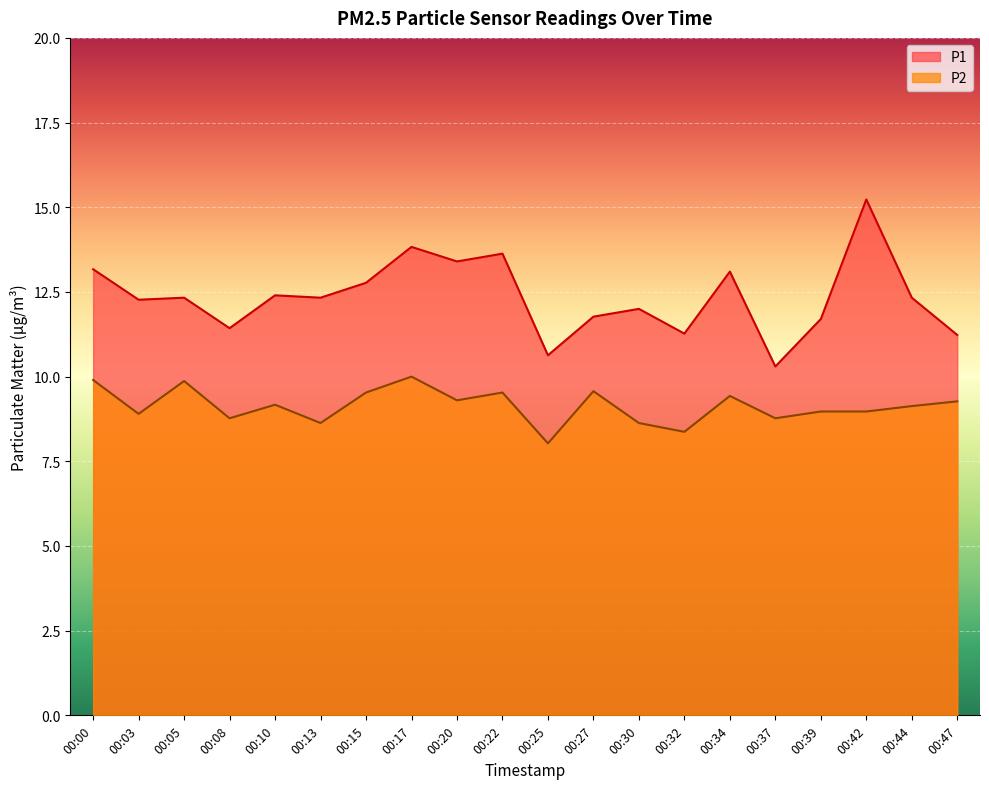

What is the value of the P2 point at the 14th from the left?

8.4